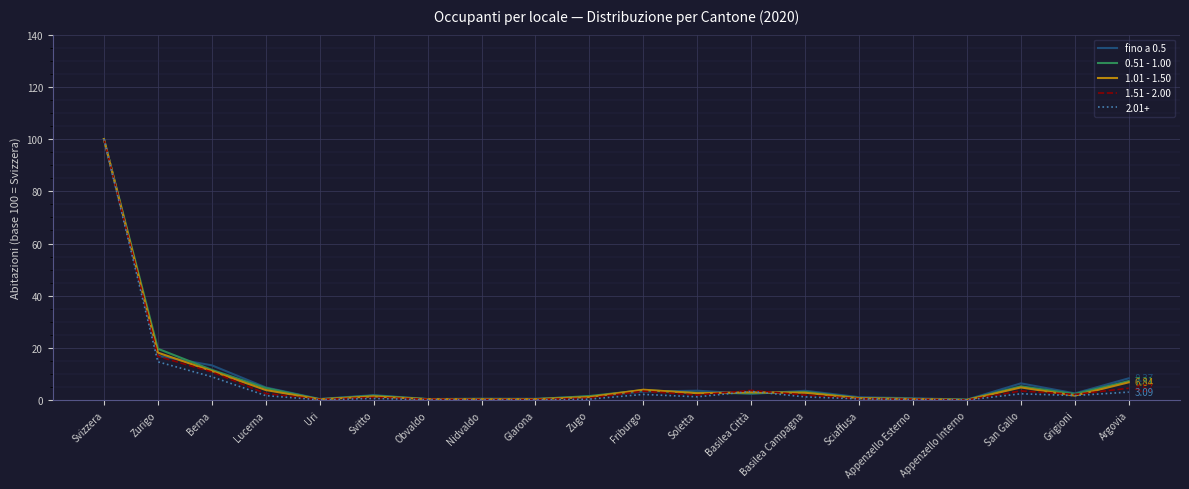

The fino a 0.5 series shows 100.0 at Svizzera. True or false?

True